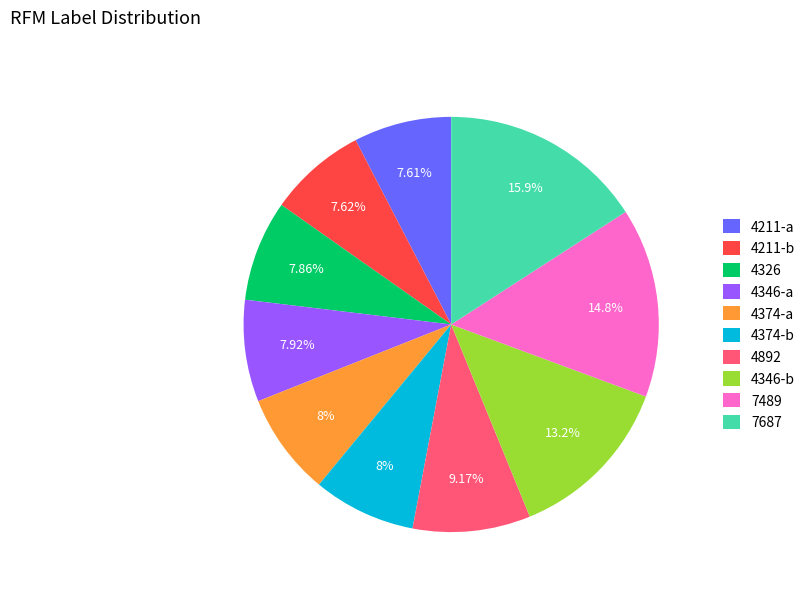

What is the ratio of the value at 4211-a to the value at 4346-b?

0.6